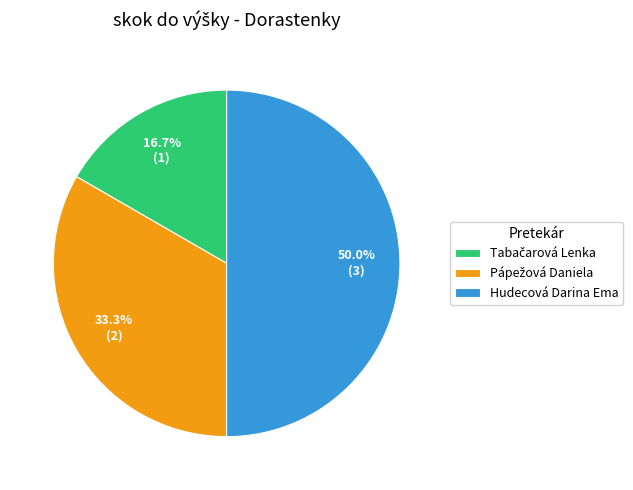

What portion of the pie excludes Hudecová Darina Ema?

50.0%